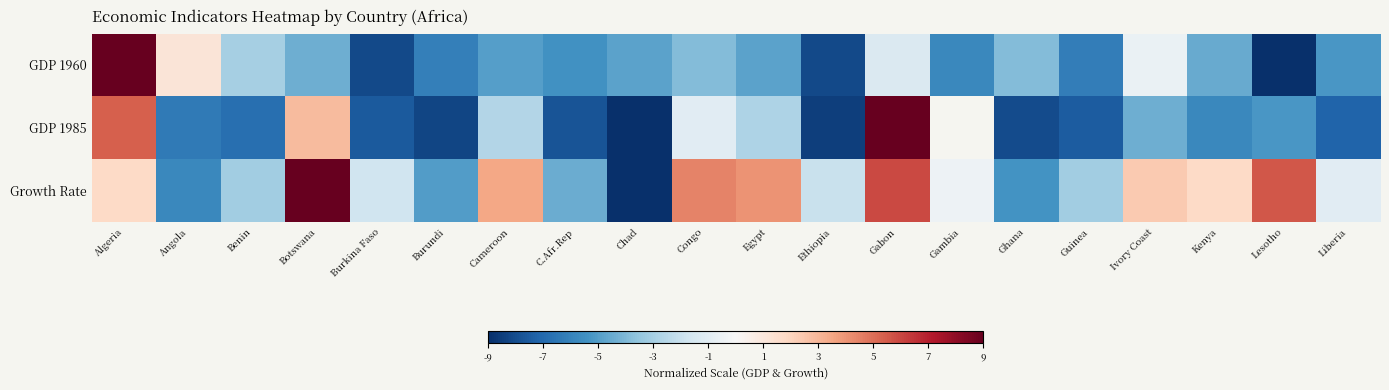

True or false: GDP 1960 has a value of -4.5 at Kenya.

True